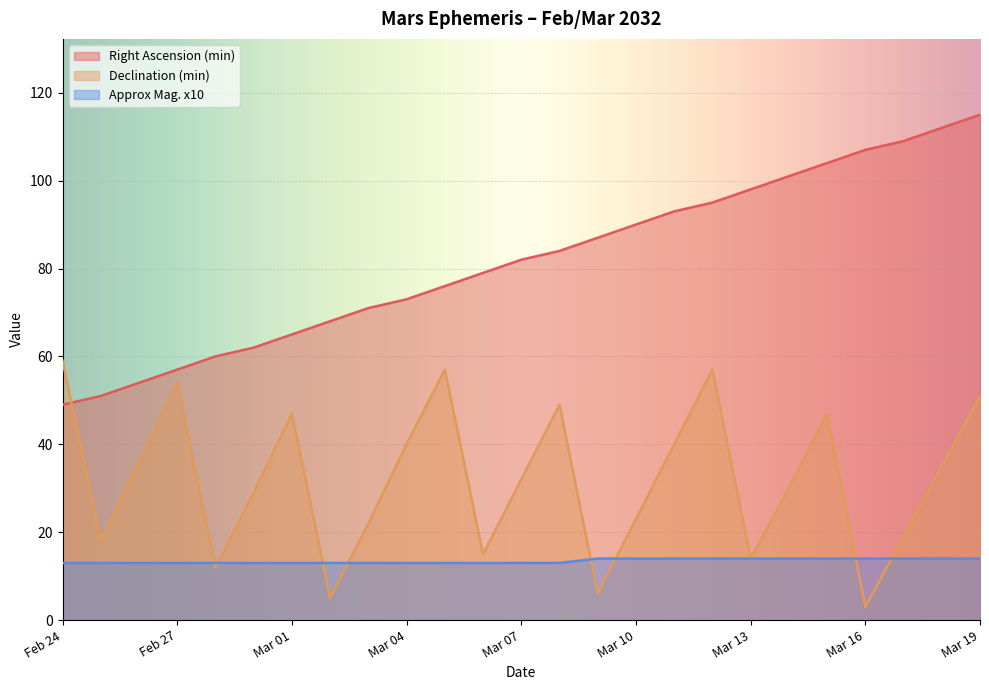

At how many categories does at least one series exceed 28?

25